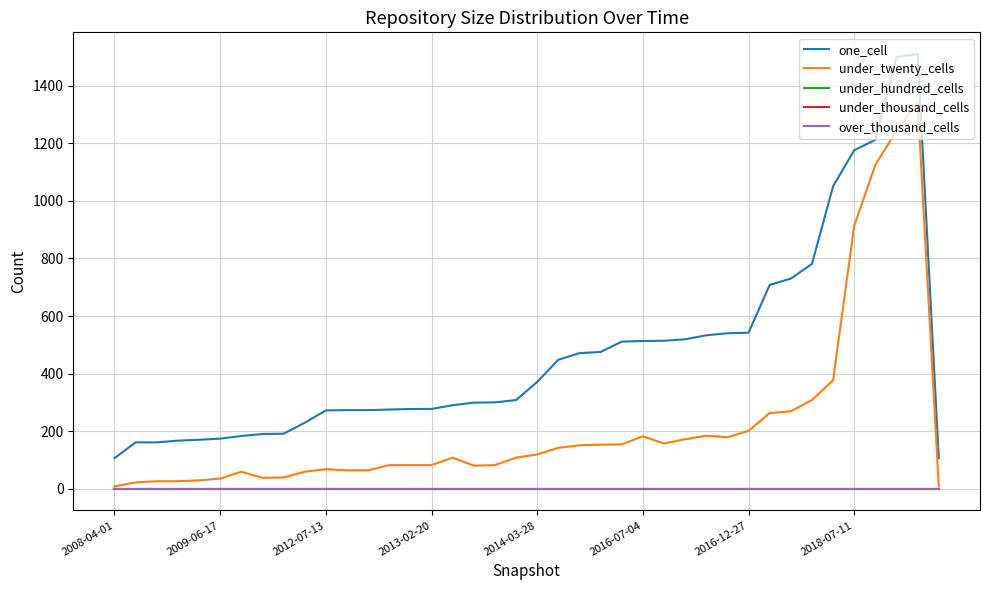

Which series has the widest spread of values?

one_cell